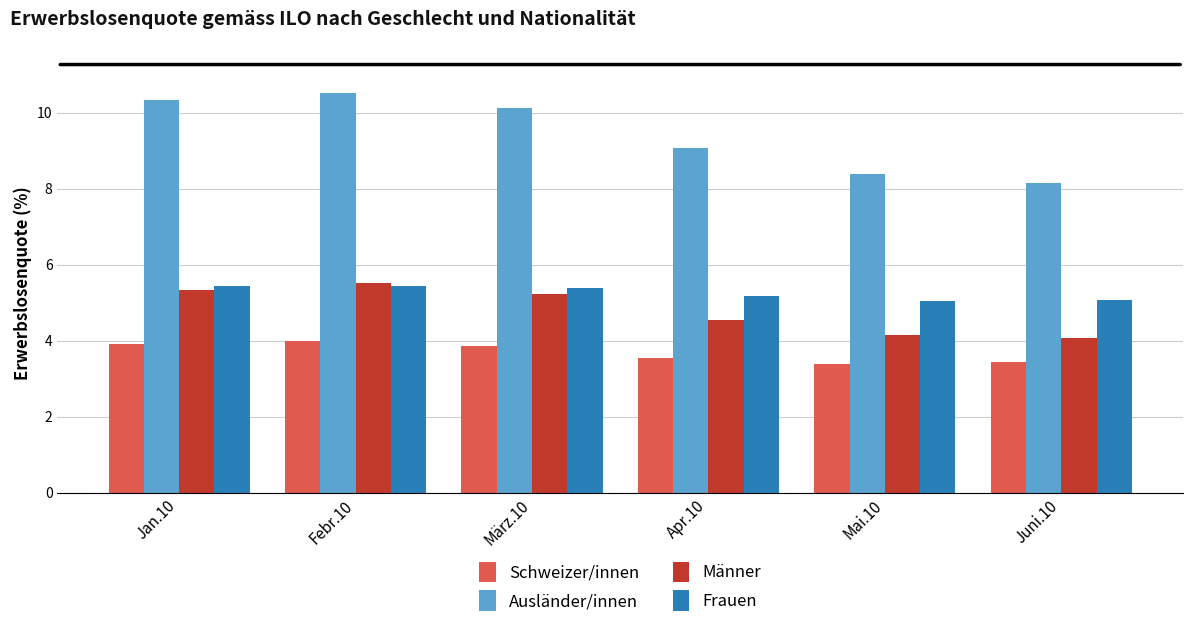

What is the difference between the highest and lowest values at Jan.10?

6.4